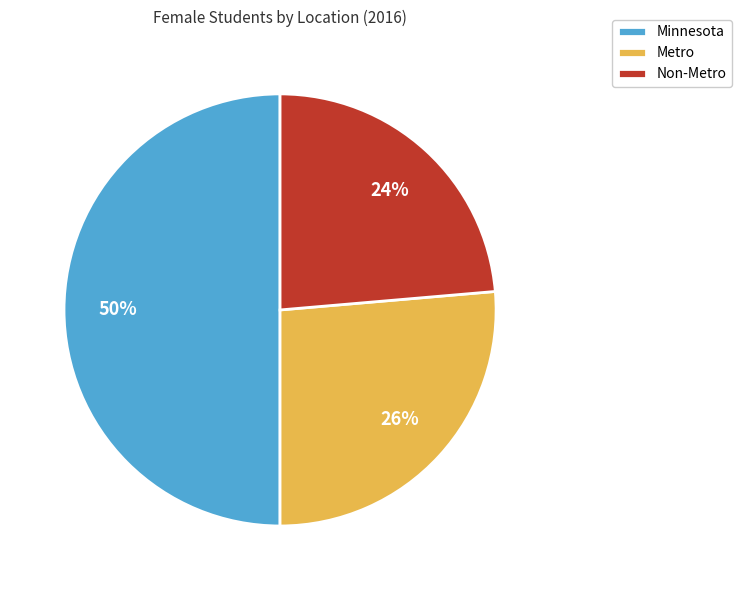

Approximately how many times larger is the value at Minnesota compared to Metro?

1.9